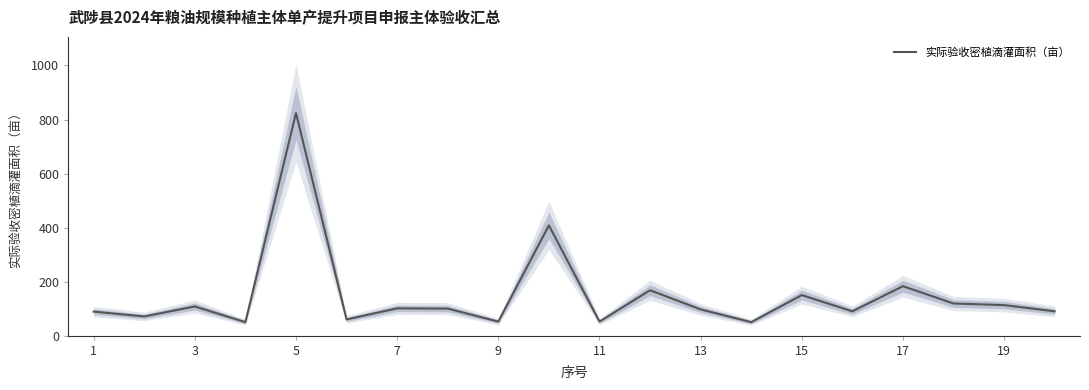

The value of 实际验收密植滴灌面积（亩） at 3 is 108. True or false?

True